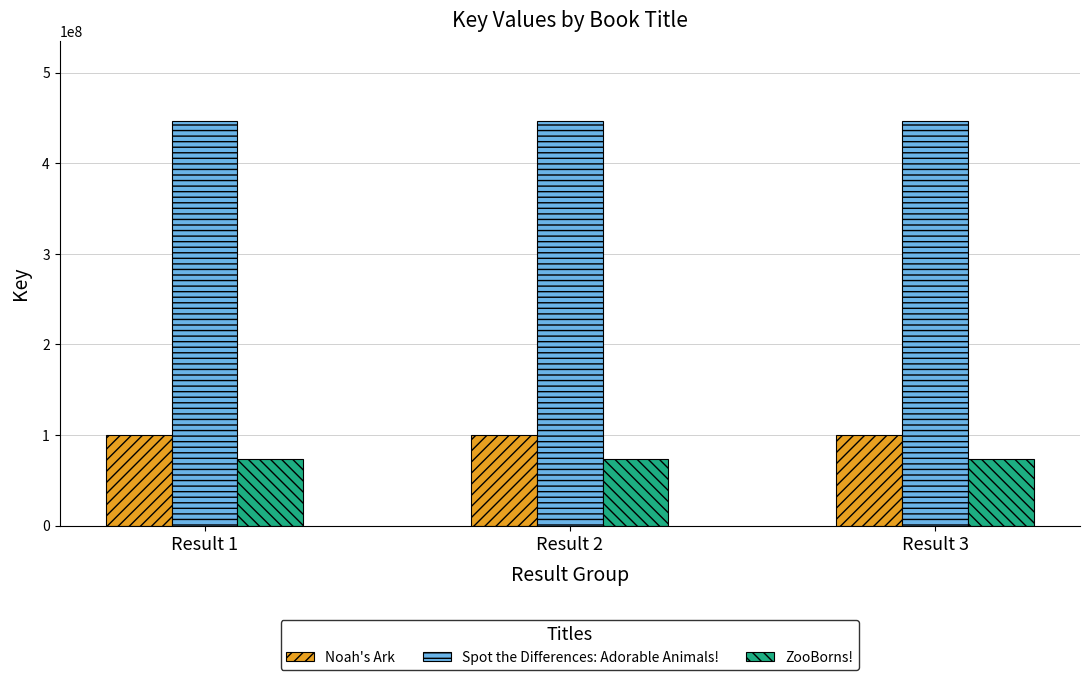

What is the total value across all series at Result 3?

619831389